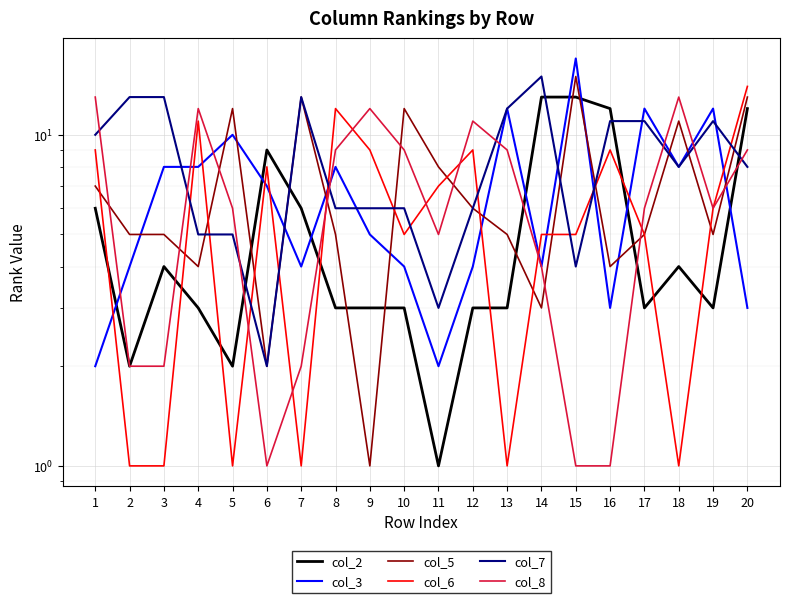

At which category does the chart reach its peak across all series?

15